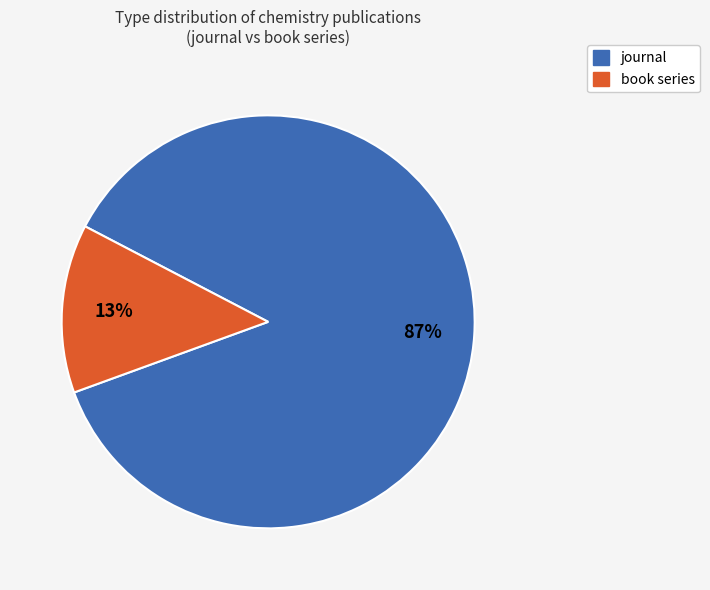

The book series slice represents 13% of the pie. True or false?

True